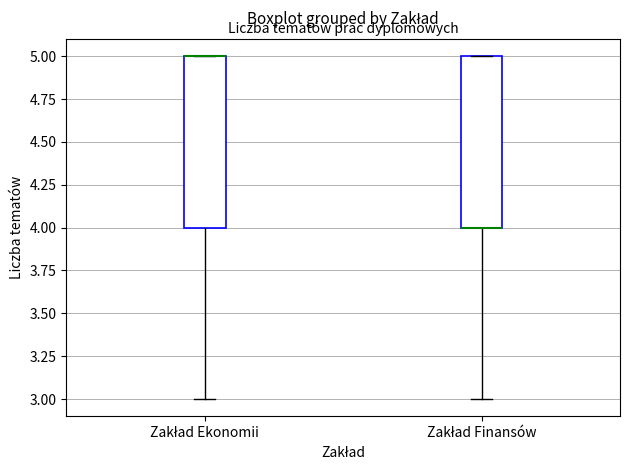

Reading left to right, transcribe this box plot: for each box, give where its median line is, the range the box spans, and where its two whiskers end, as read against the y-axis. The values are not printed on the chart, so give them approximately, as read against the axis.

Zakład Ekonomii: median 5 (drawn on the box's upper edge), box 4 to 5, whiskers 3 to 5
Zakład Finansów: median 4 (drawn on the box's lower edge), box 4 to 5, whiskers 3 to 5